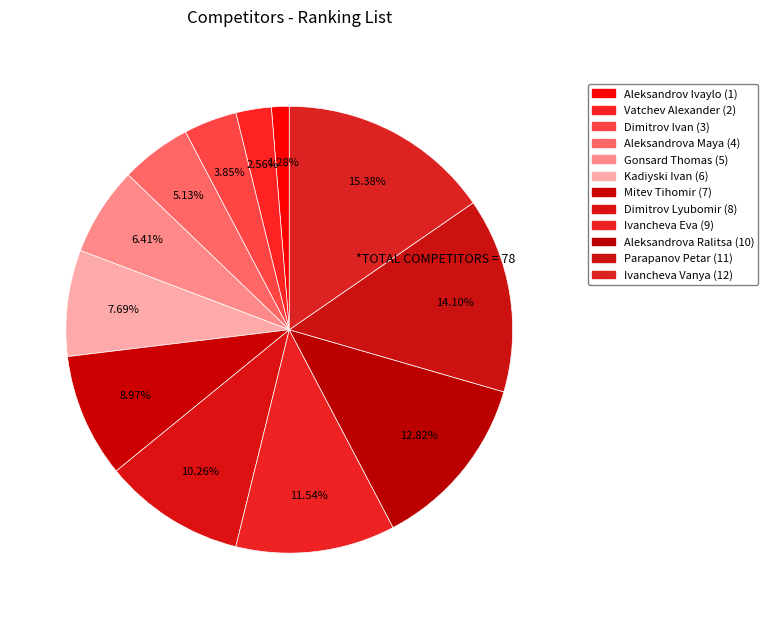

Is the sum of Gonsard Thomas and Aleksandrova Ralitsa greater than half?

No